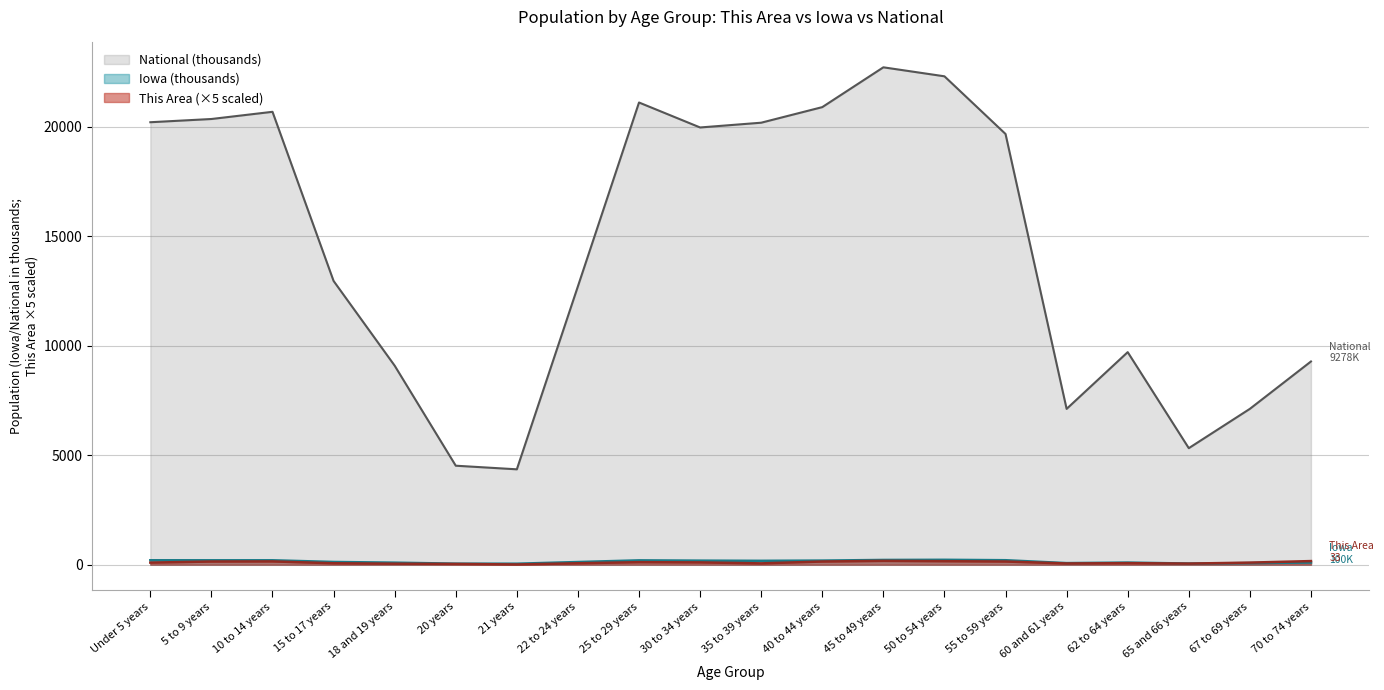

How many categories are shown in the chart?

20